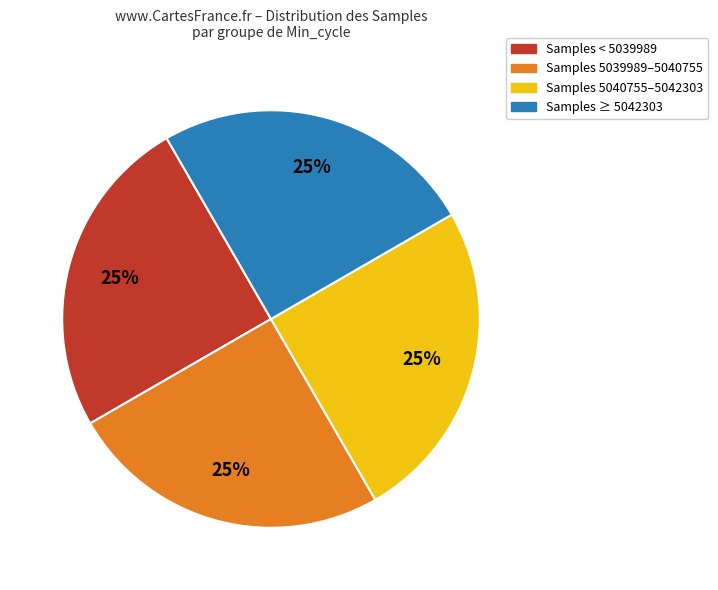

Is Samples 5040755–5042303 the majority of the pie?

No